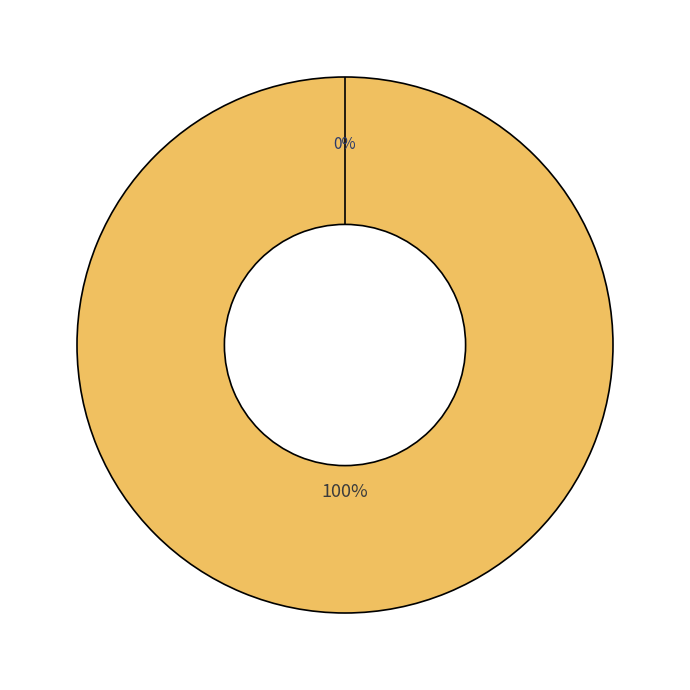

How many slices are in this pie chart?

2